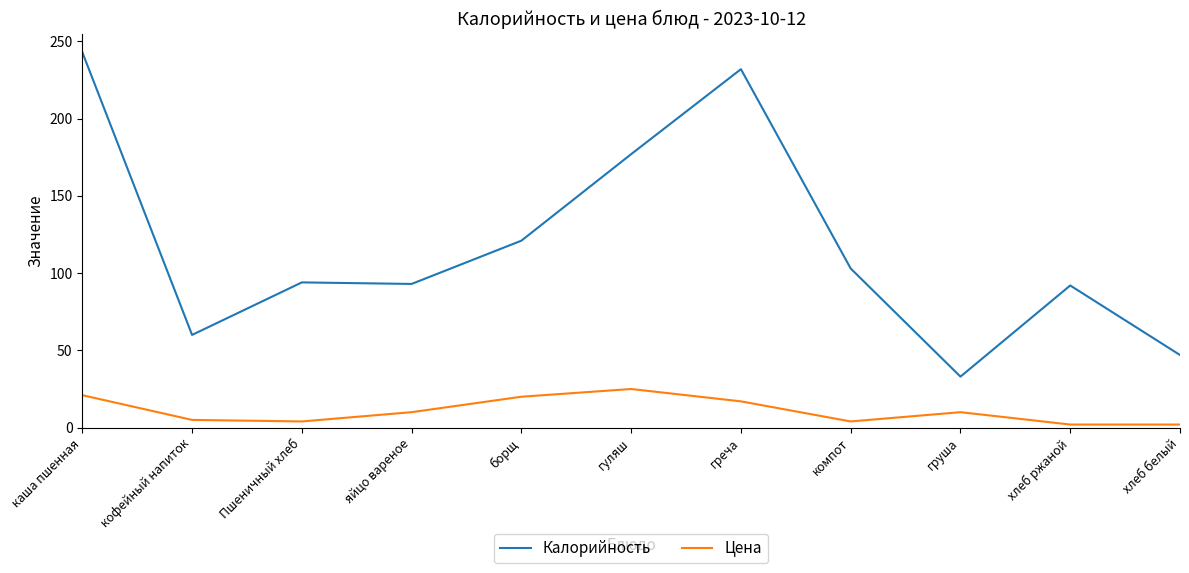

At which category does the chart reach its peak across all series?

каша пшенная